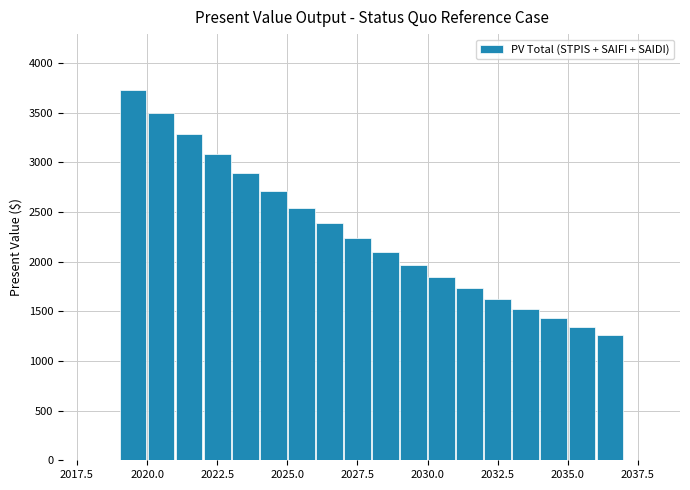

What is the sum of all values?

41187.4